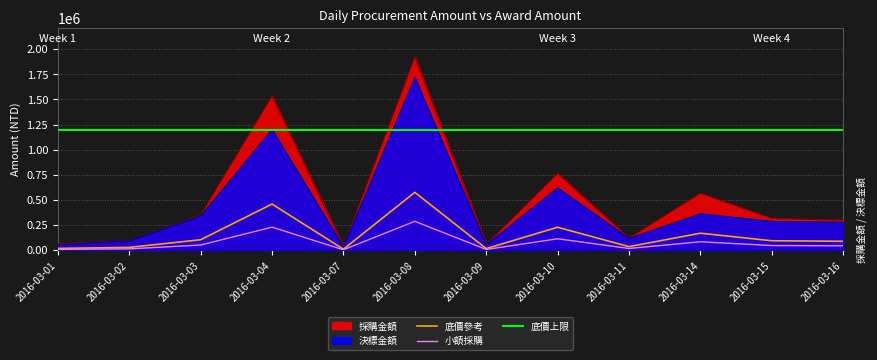

Which has a higher value, 2016-03-04 or 2016-03-08?

2016-03-08